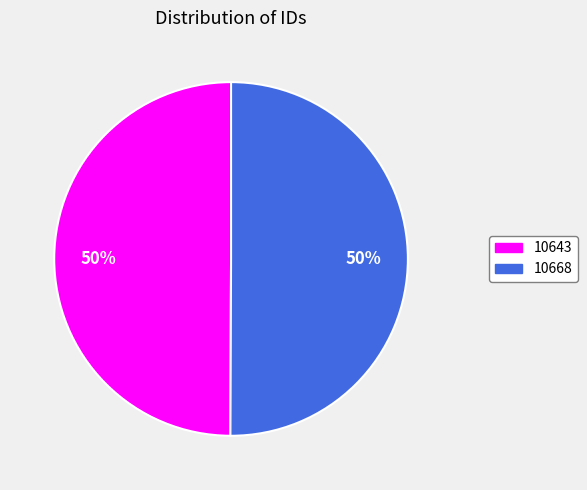

Approximately how many times larger is the value at 10668 compared to 10643?

1.0